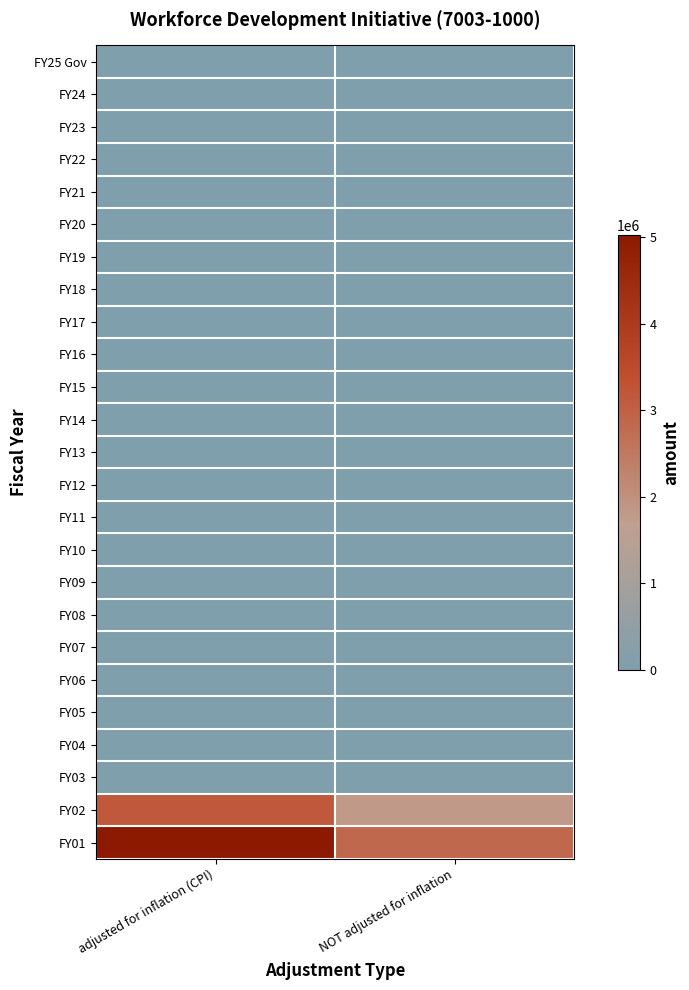

What is the total value across all series at NOT adjusted for inflation?

4655000